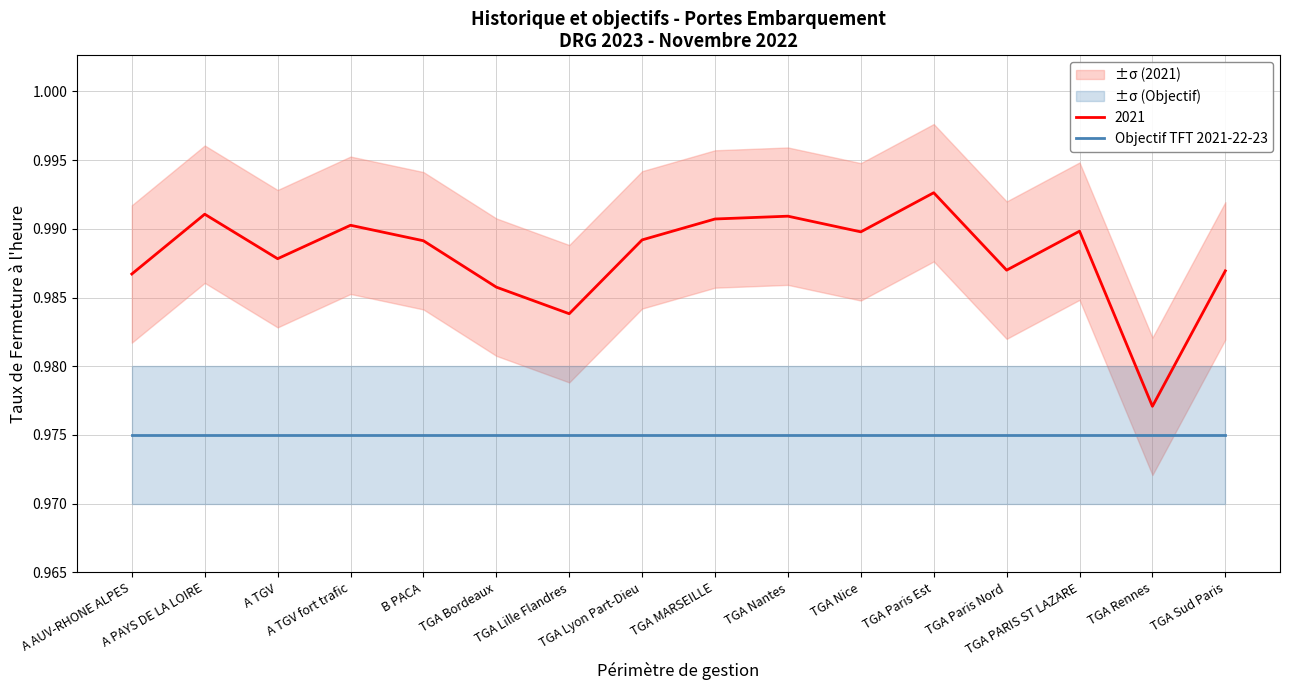

The value at TGA Nantes is 1.0. True or false?

True